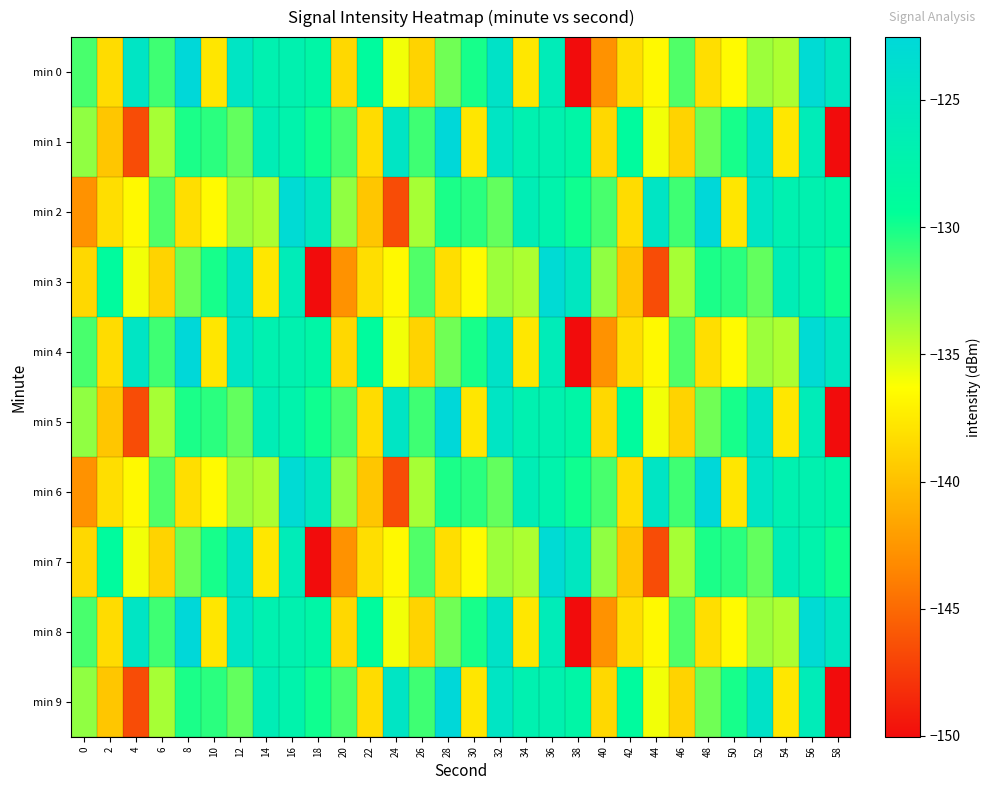

Which series has the largest range (max minus min)?

min 0